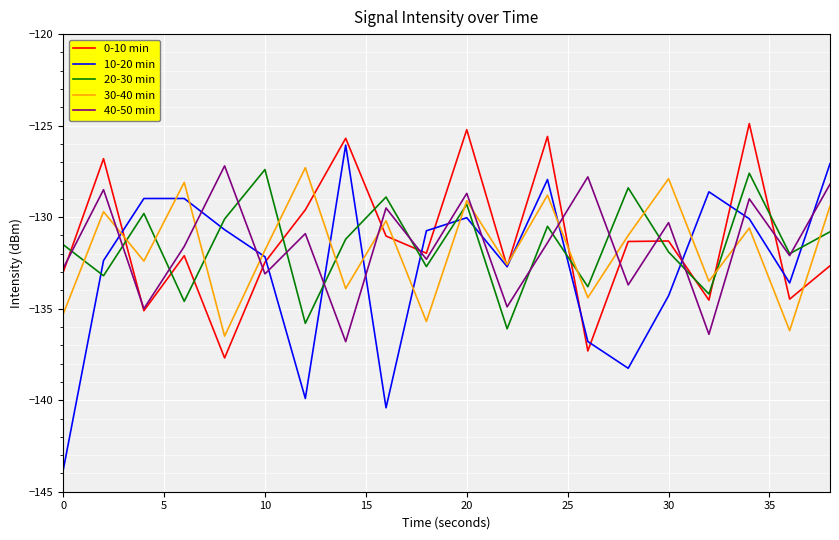

What is the sum of all 0-10 min values?

-2625.5